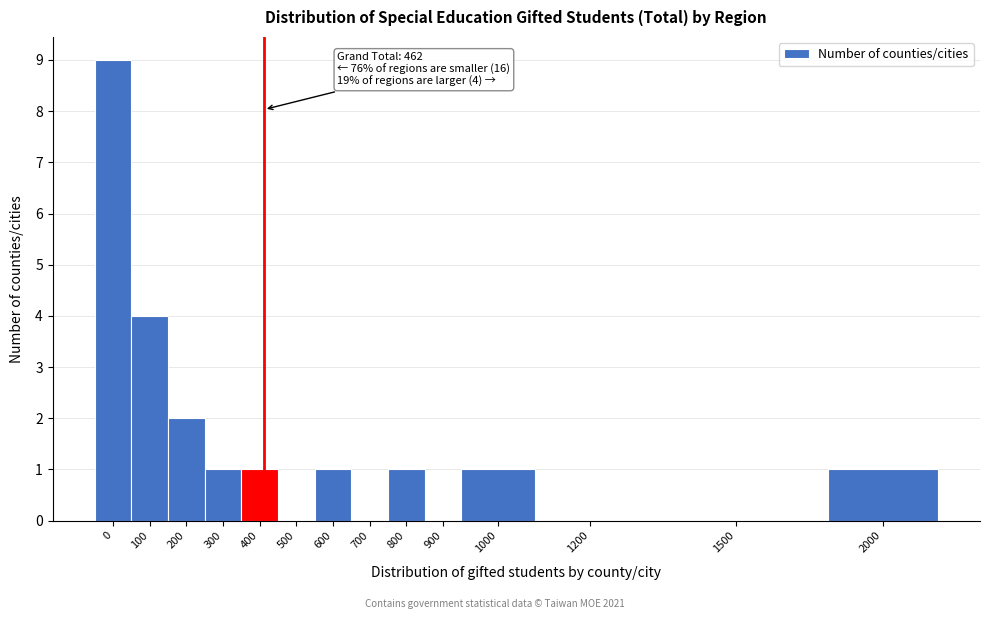

Reading left to right, what are all the values shown in this chart?

0=9	100=4	200=2	300=1	400=1	500=0	600=1	700=0	800=1	900=0	1000=1	1200=0	1500=0	2000=1